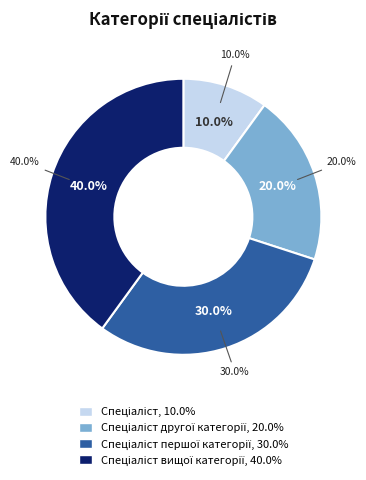

What portion of the pie excludes Спеціаліст?

90.0%